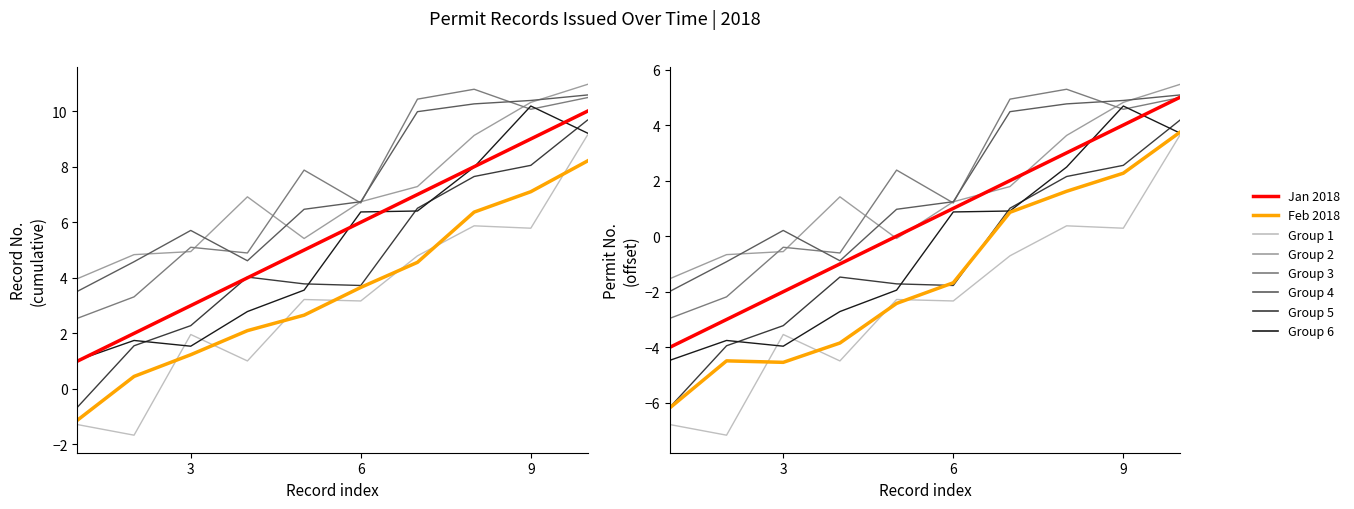

True or false: Jan 2018 and Feb 2018 cross at least once.

False